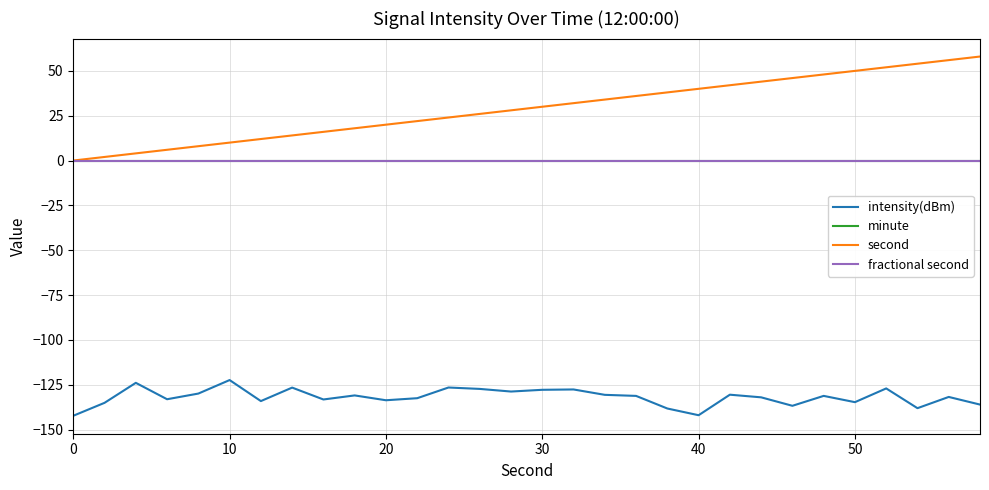

Reading right to left, what are all the values shown in this chart?

intensity(dBm): -136.1	-131.8	-138.1	-127.1	-134.7	-131.2	-136.8	-132.0	-130.6	-142.0	-138.3	-131.2	-130.7	-127.7	-127.8	-128.8	-127.4	-126.6	-132.5	-133.7	-131.0	-133.2	-126.6	-134.1	-122.4	-129.9	-133.1	-124.0	-135.1	-142.3
minute: 0.0	0.0	0.0	0.0	0.0	0.0	0.0	0.0	0.0	0.0	0.0	0.0	0.0	0.0	0.0	0.0	0.0	0.0	0.0	0.0	0.0	0.0	0.0	0.0	0.0	0.0	0.0	0.0	0.0	0.0
second: 58.0	56.0	54.0	52.0	50.0	48.0	46.0	44.0	42.0	40.0	38.0	36.0	34.0	32.0	30.0	28.0	26.0	24.0	22.0	20.0	18.0	16.0	14.0	12.0	10.0	8.0	6.0	4.0	2.0	0.0
fractional second: 0.0	0.0	0.0	0.0	0.0	0.0	0.0	0.0	0.0	0.0	0.0	0.0	0.0	0.0	0.0	0.0	0.0	0.0	0.0	0.0	0.0	0.0	0.0	0.0	0.0	0.0	0.0	0.0	0.0	0.0